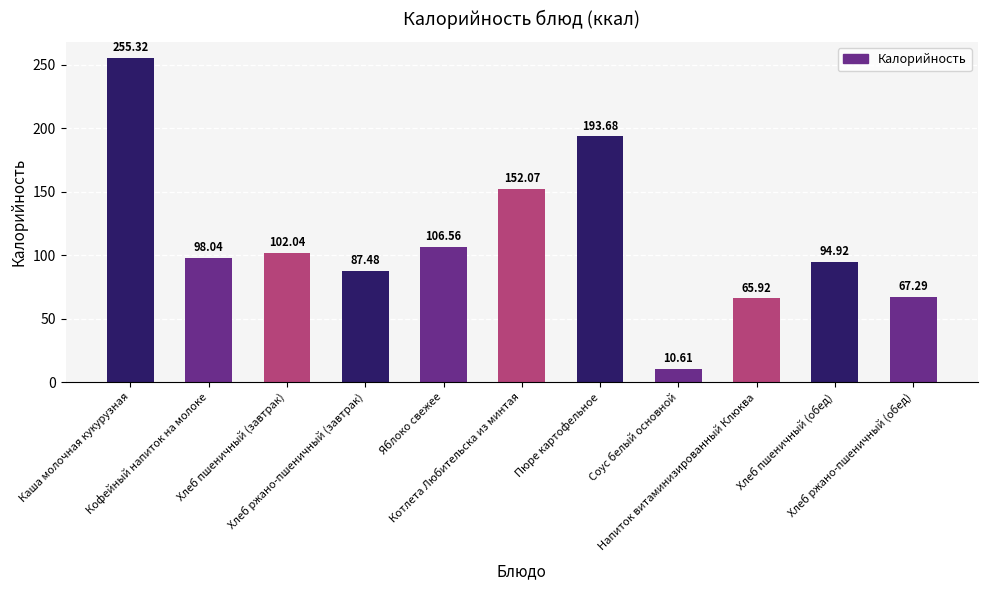

What is the smallest value displayed?

10.6